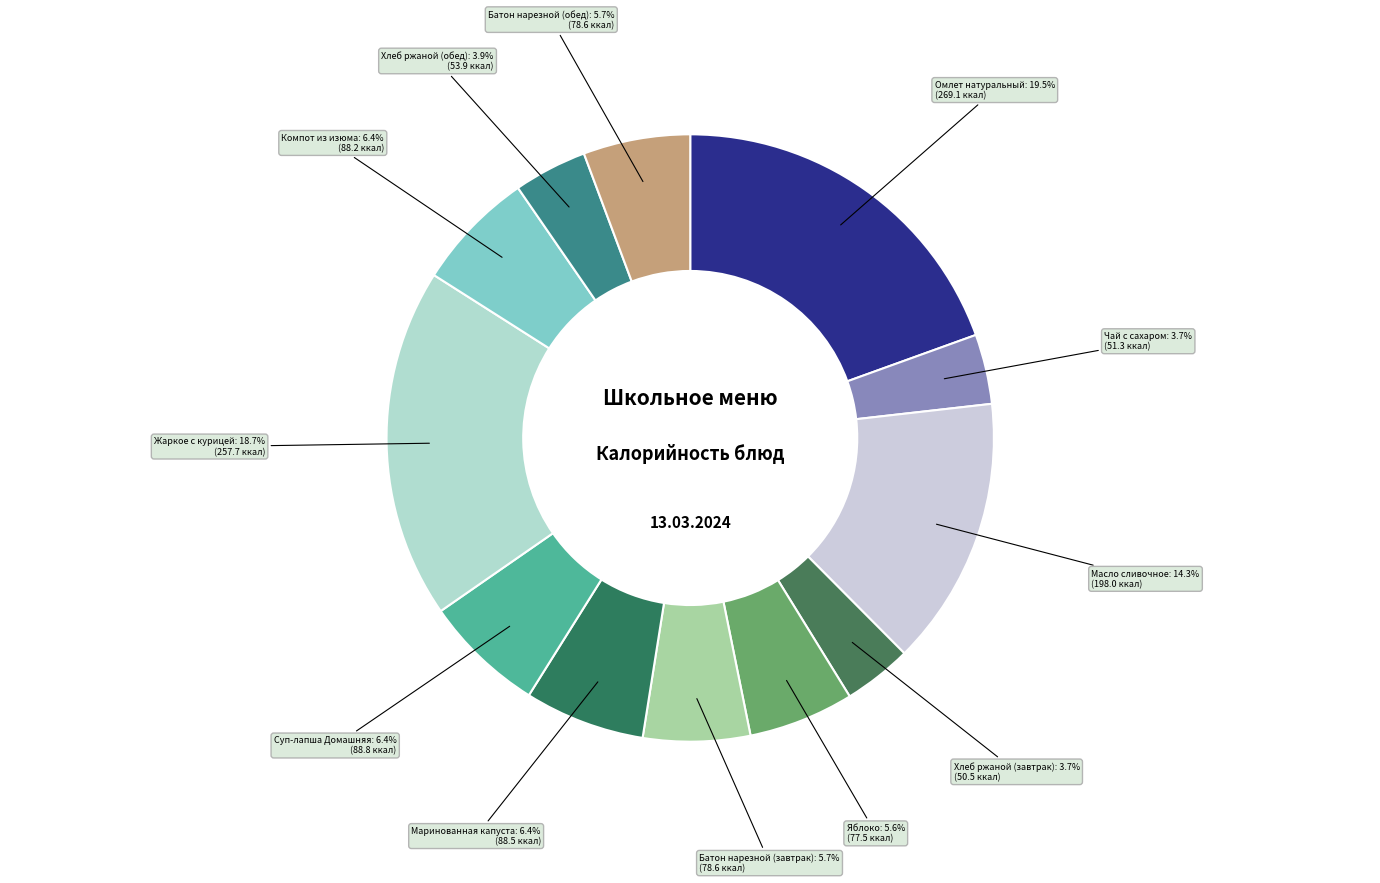

What is the largest slice in the pie chart?

Омлет натуральный